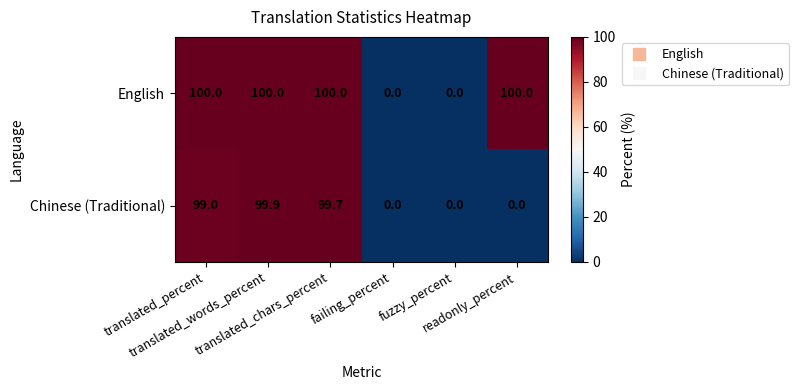

What is the difference between the second highest and second lowest values in the English series?

100.0